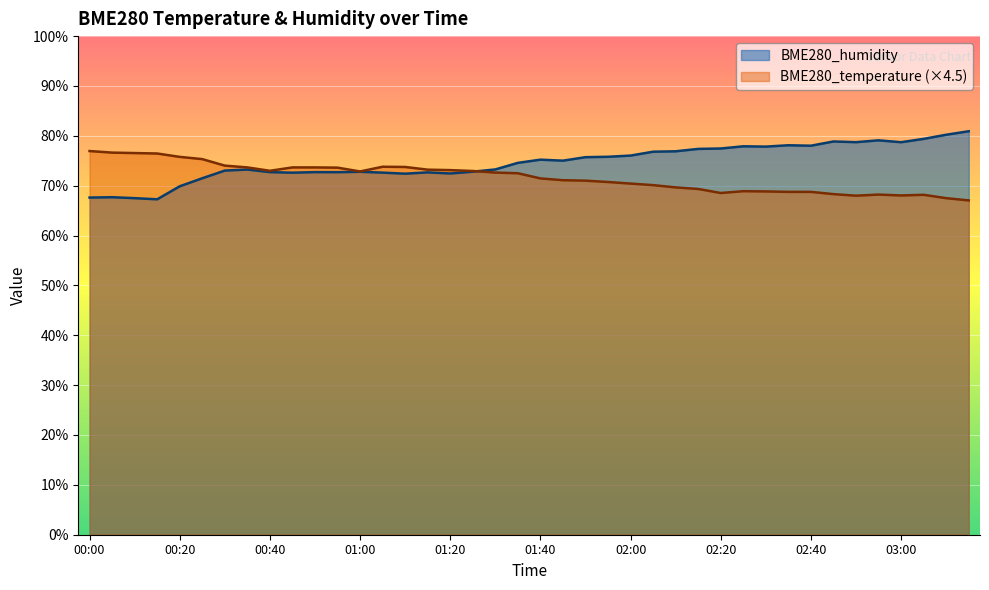

What is the minimum value shown in the chart?

67.0